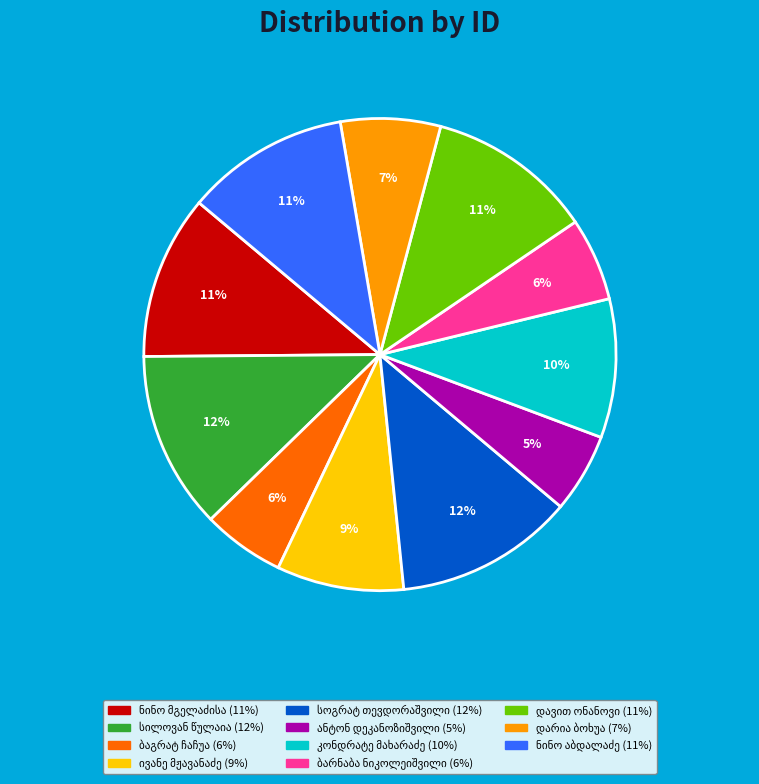

Is there a majority slice in this chart?

No